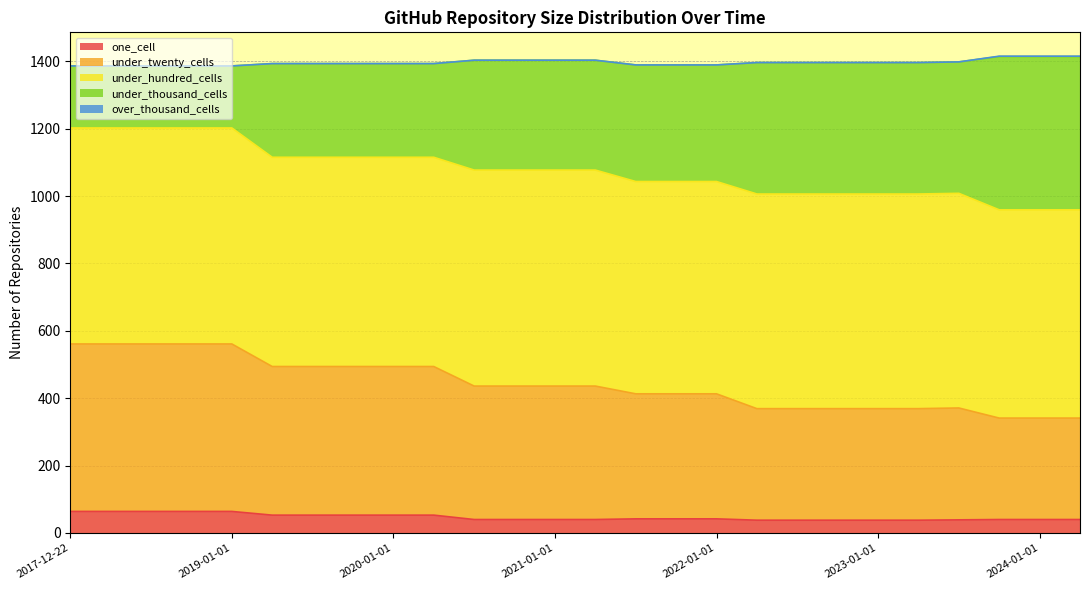

At which label is one_cell closest to 51?

2019-04-06